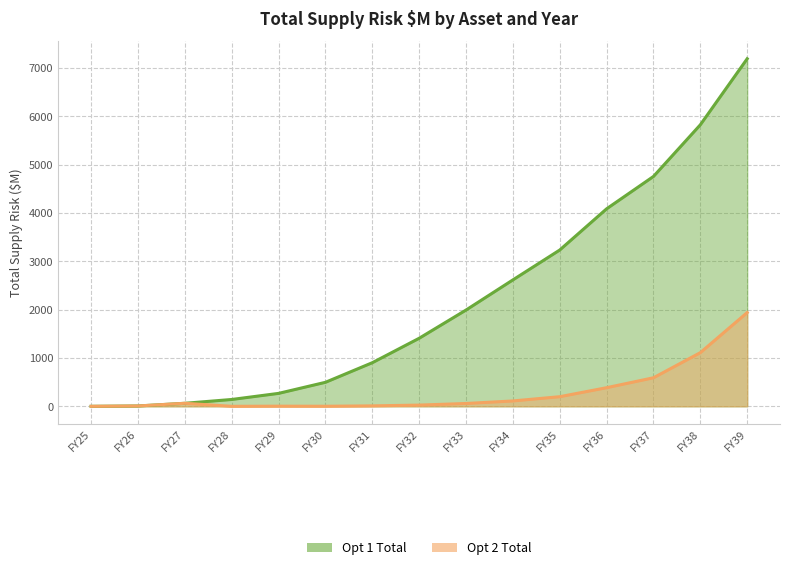

Rank the series by their average value, from highest to lowest.

Opt 1 Total, Opt 2 Total